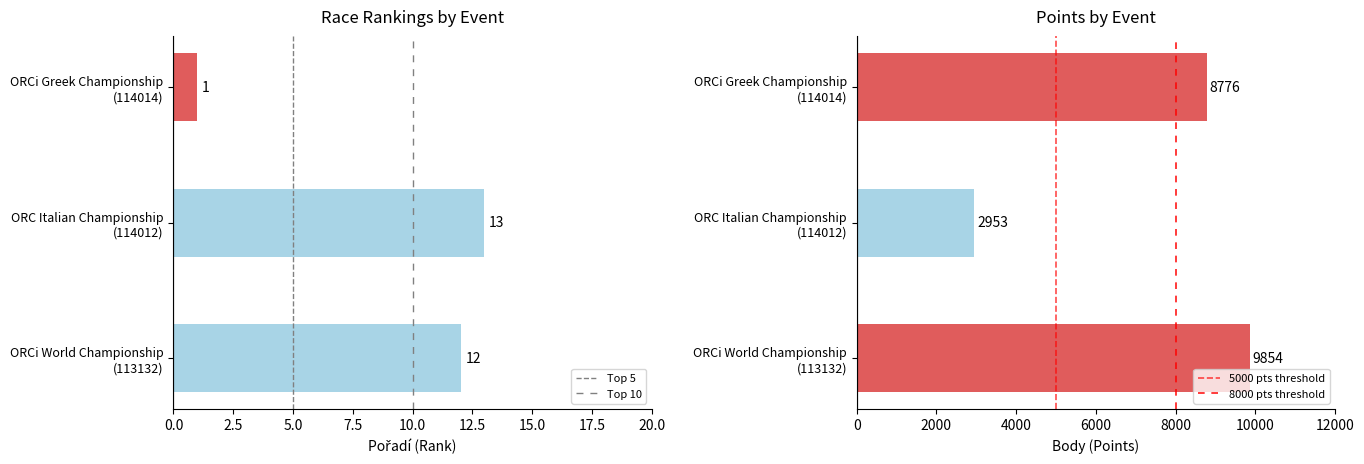

The 8000 pts threshold series shows 1 at 8000. True or false?

False